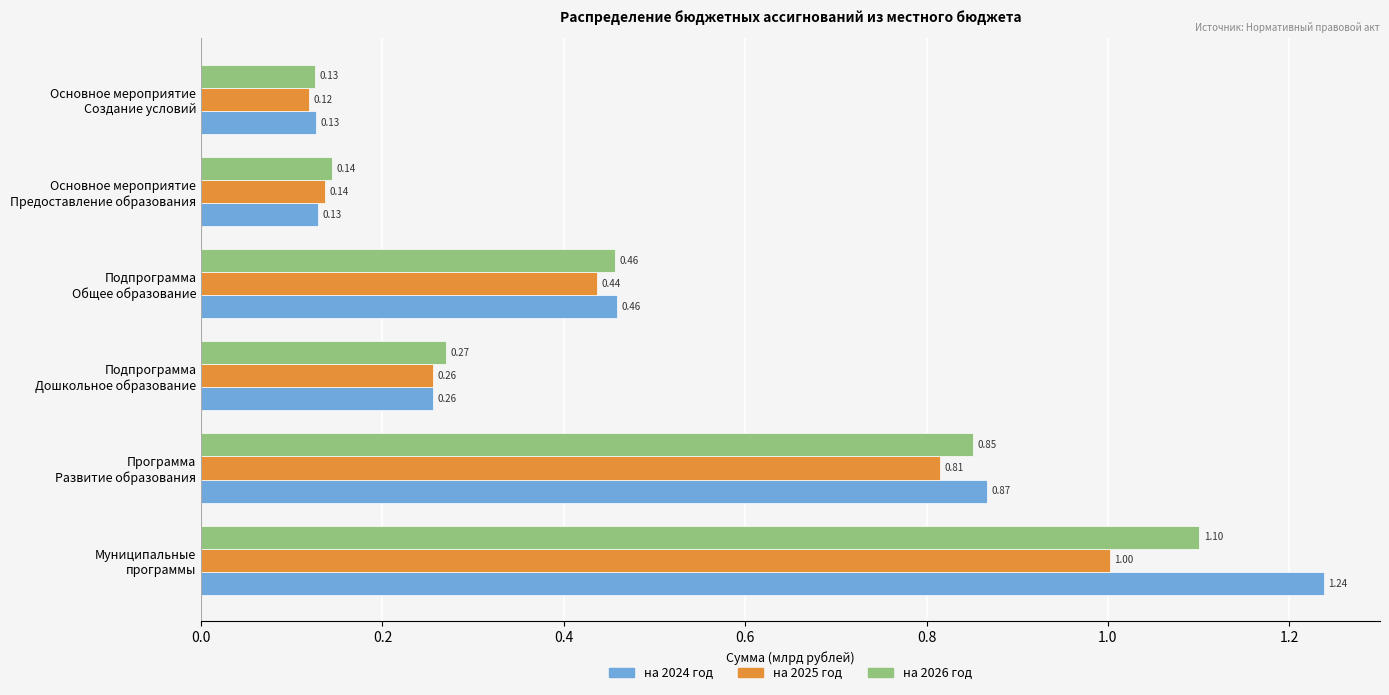

List the series in order of their peak value, lowest first.

на 2025 год, на 2026 год, на 2024 год